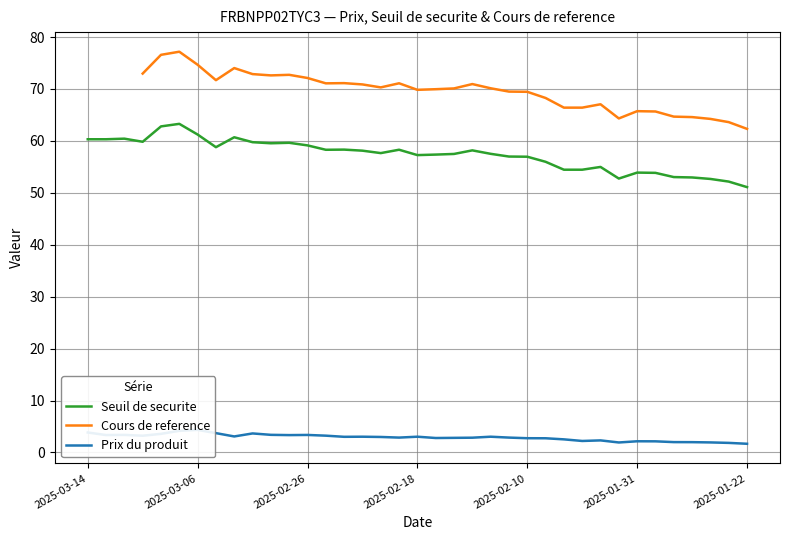

True or false: Cours de reference and Prix du produit intersect in this chart.

False